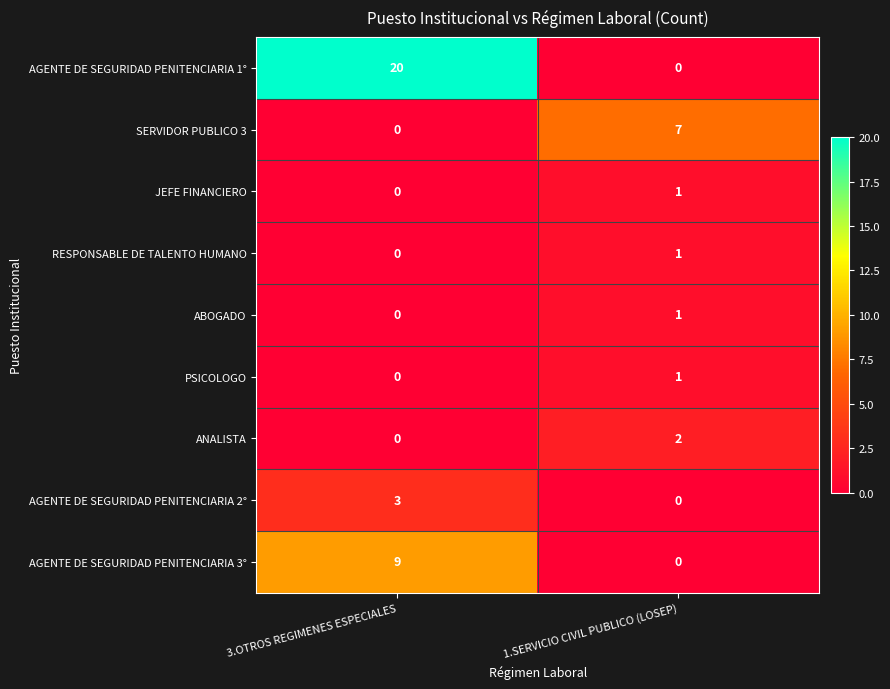

What is the greatest value displayed?

20